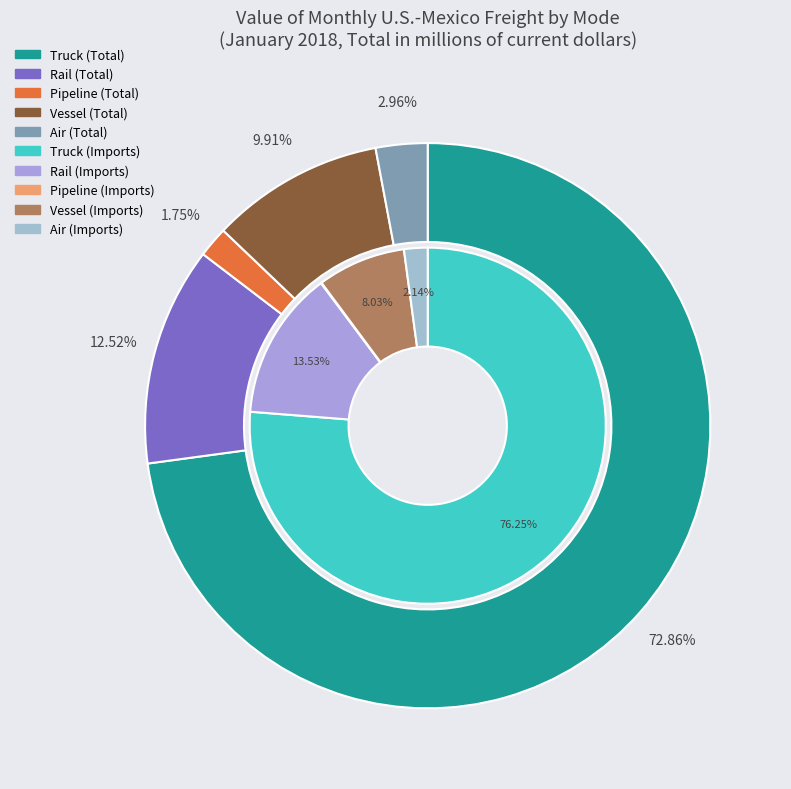

Approximately how many times larger is the value at Pipeline compared to Vessel?

0.2